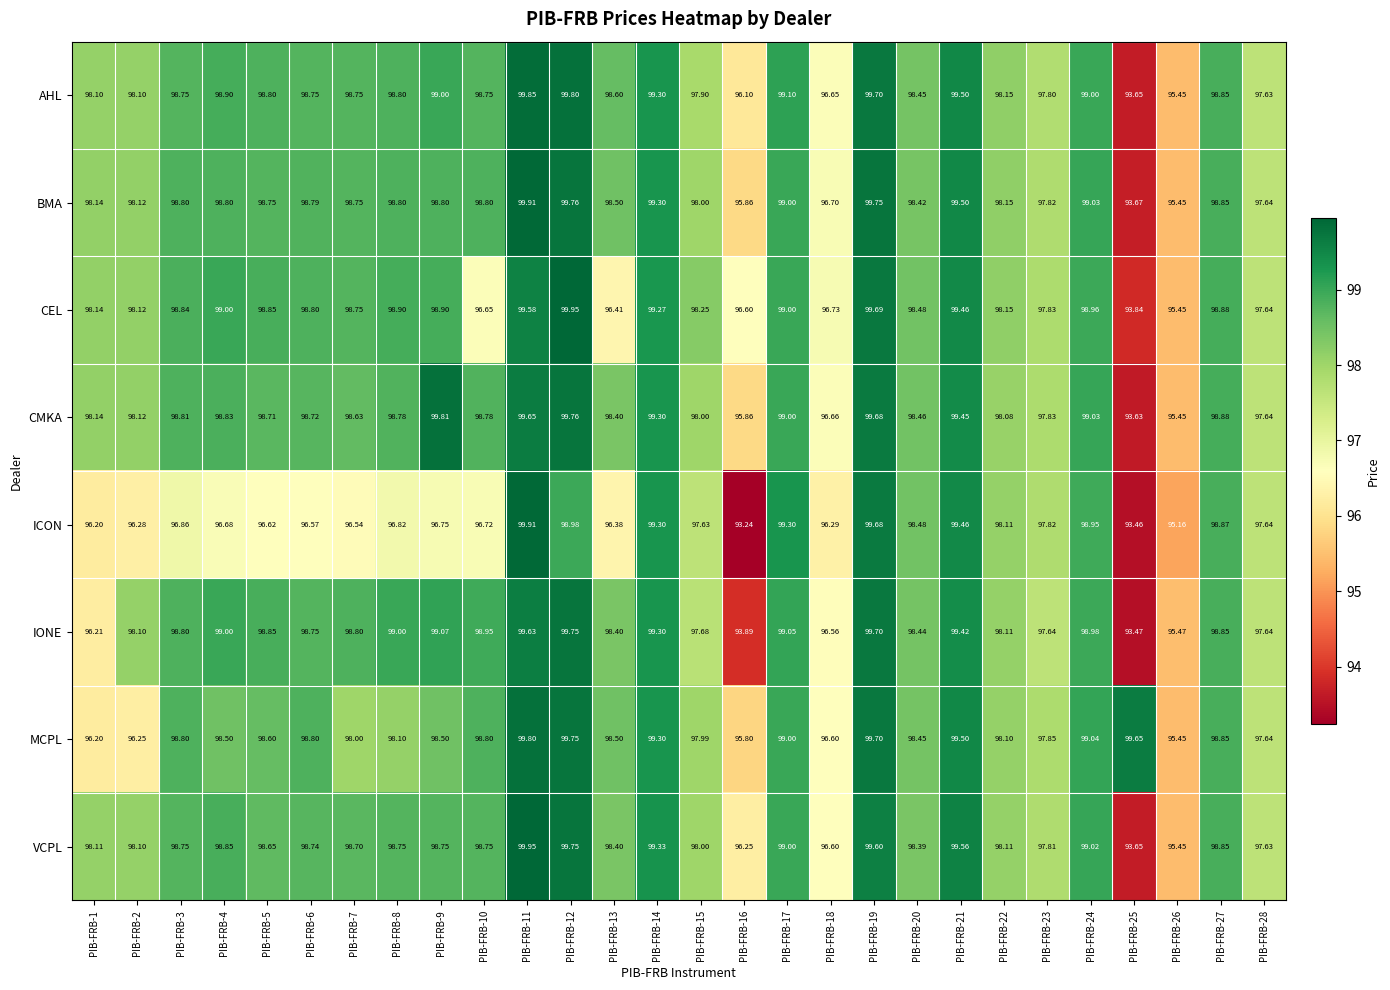

Is the value of CMKA at PIB-FRB-24 greater than the value of AHL at PIB-FRB-10?

Yes